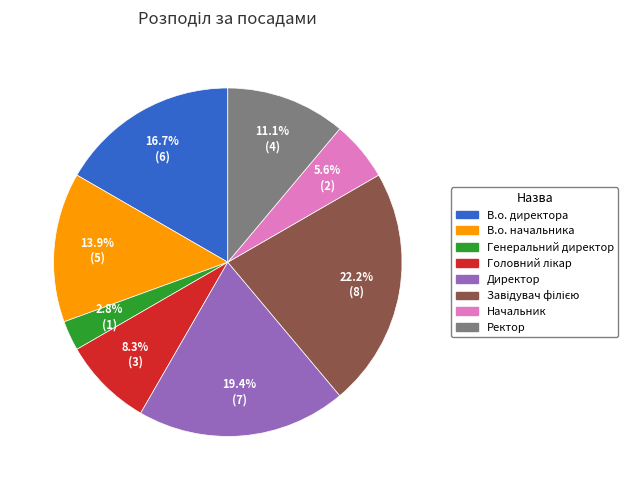

Between В.о. начальника and Начальник, which is larger?

В.о. начальника